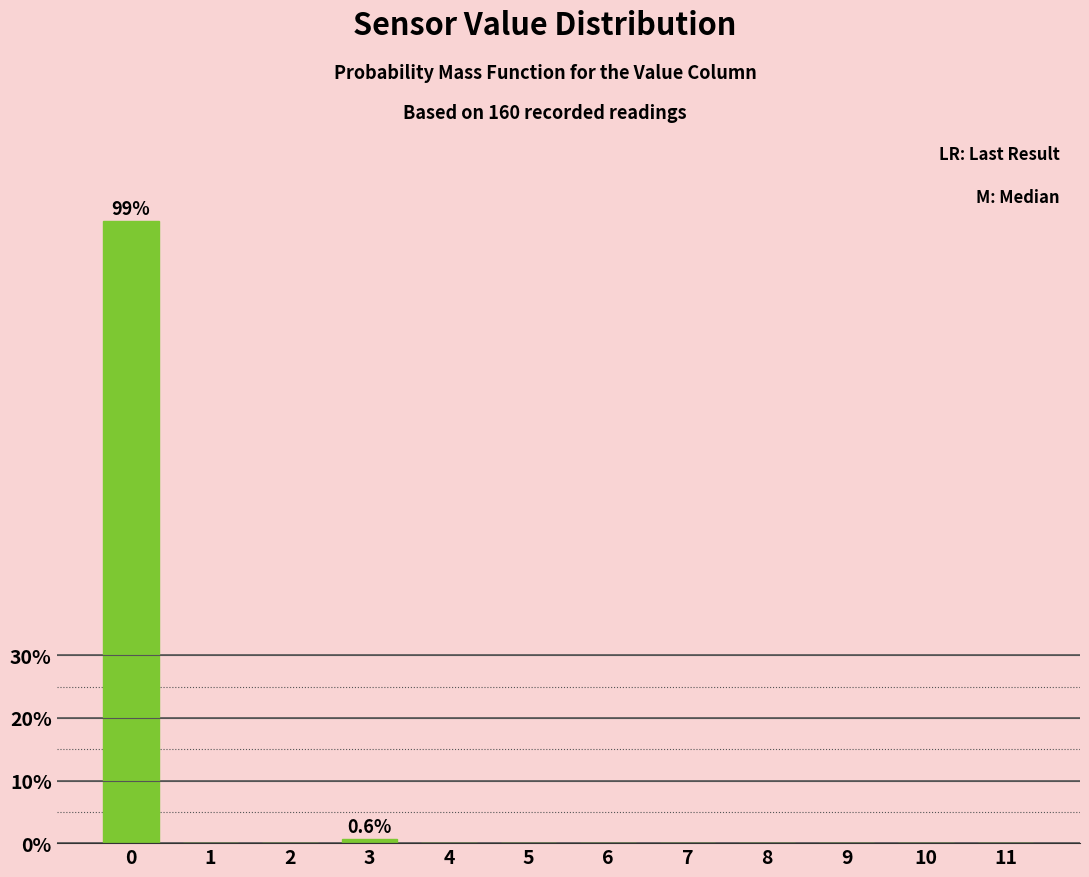

Reading left to right, list all the values displayed in this chart.

0=99.4	1=0.0	2=0.0	3=0.6	4=0.0	5=0.0	6=0.0	7=0.0	8=0.0	9=0.0	10=0.0	11=0.0